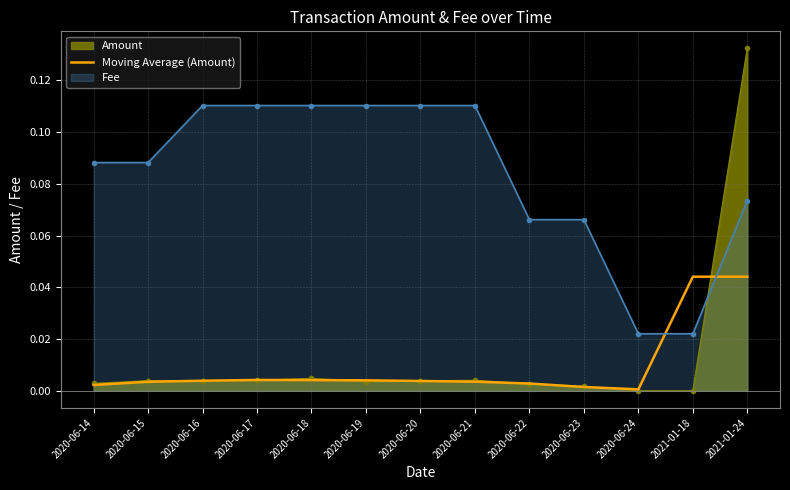

True or false: Moving Average (Amount) has a value of 0.1 at 2021-01-24.

False